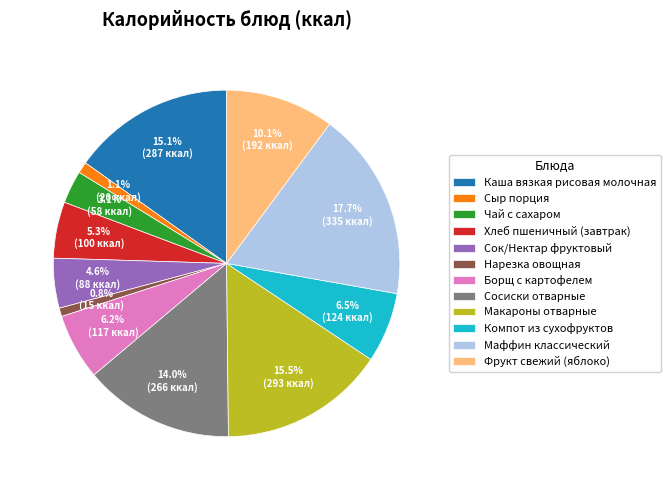

What portion of the pie excludes Фрукт свежий (яблоко)?

89.9%